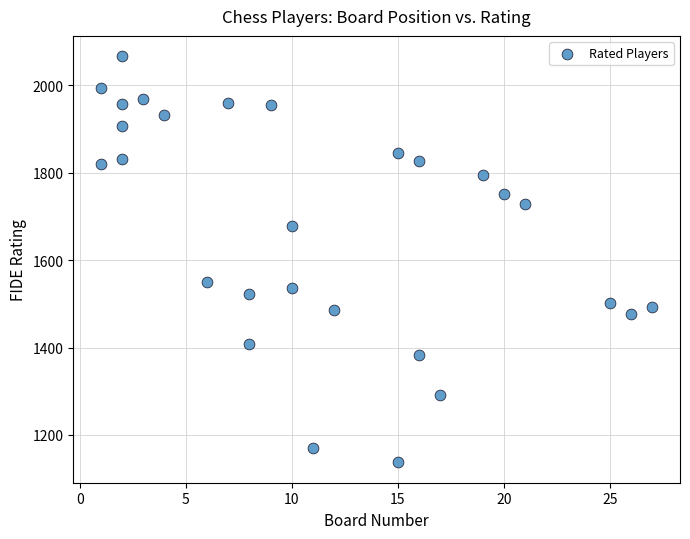

What Y value in the scatter plot is closest to 1602?

1551